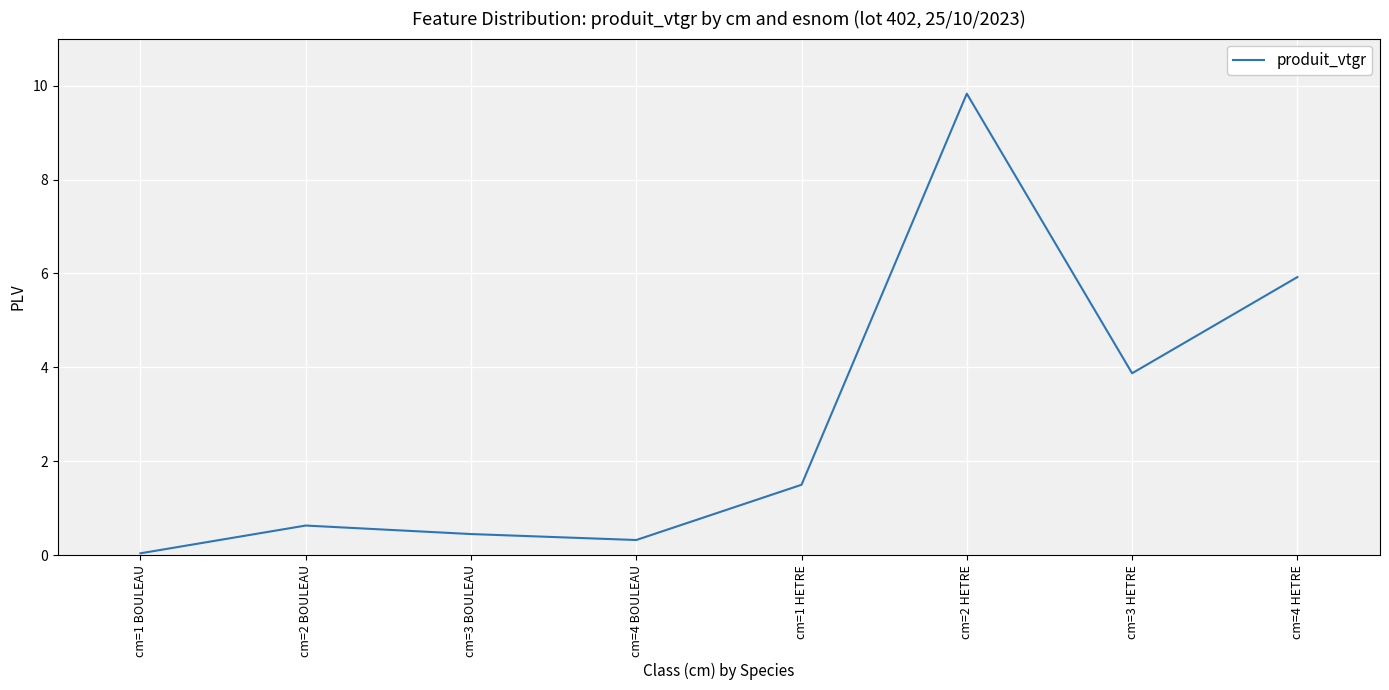

True or false: the data has more than 0 interior local peaks.

True